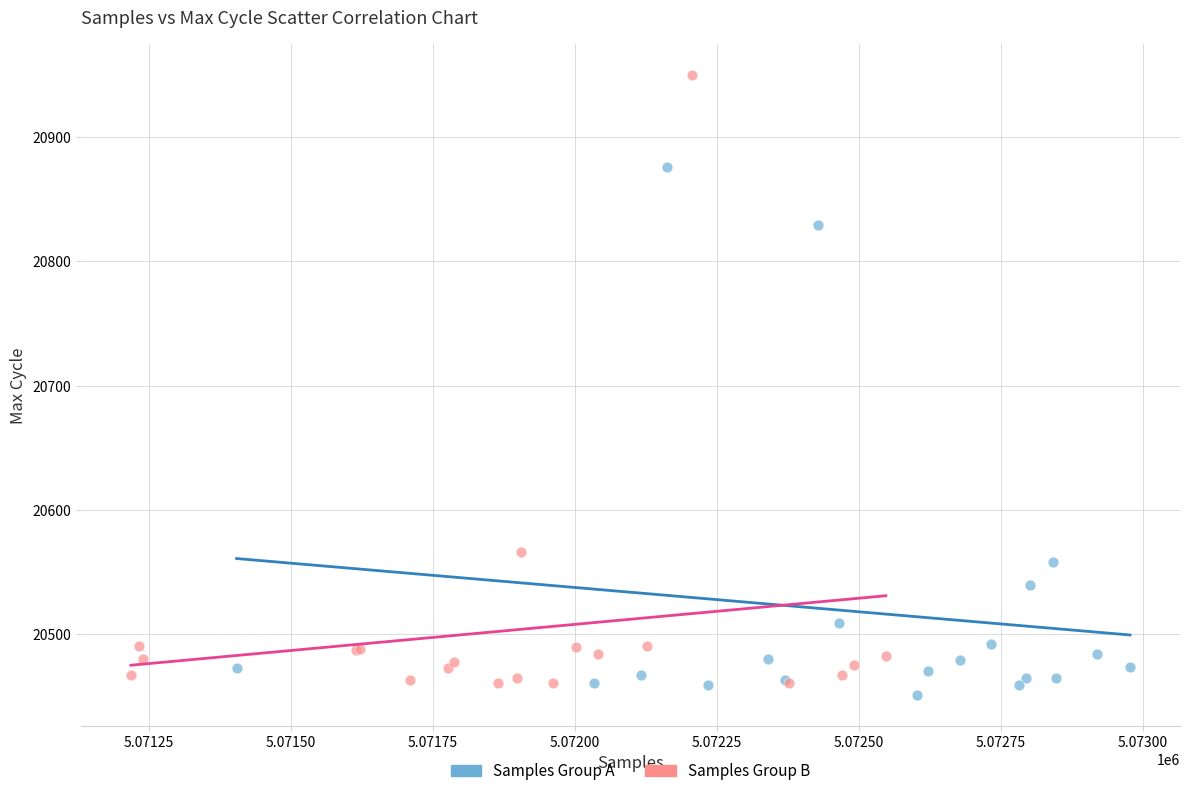

Which series reaches the maximum Y coordinate?

Samples Group B